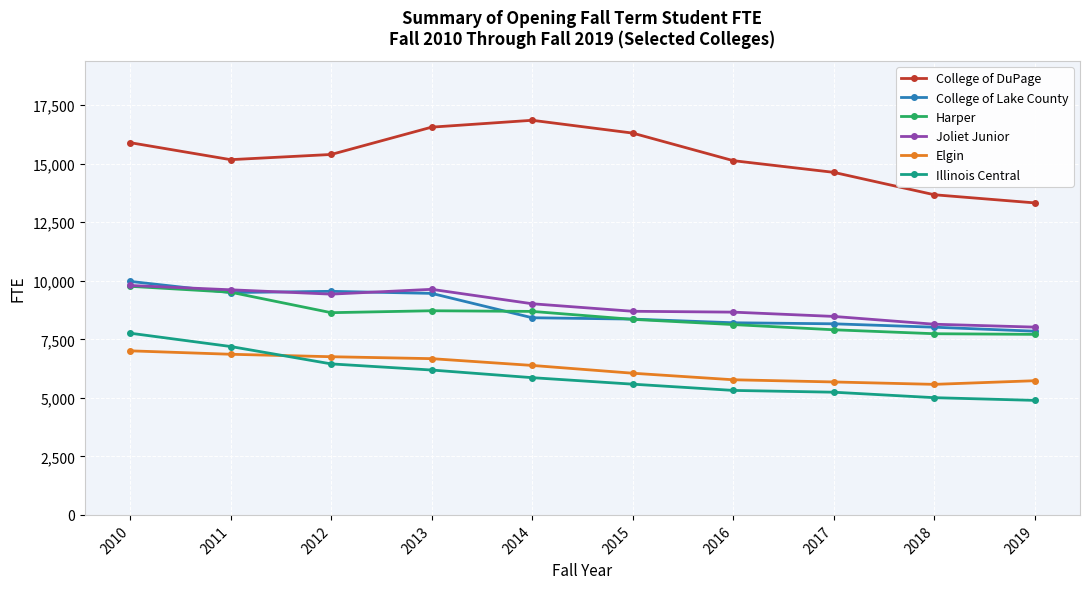

What is the value of the Harper point at the 7th from the left?

8131.0